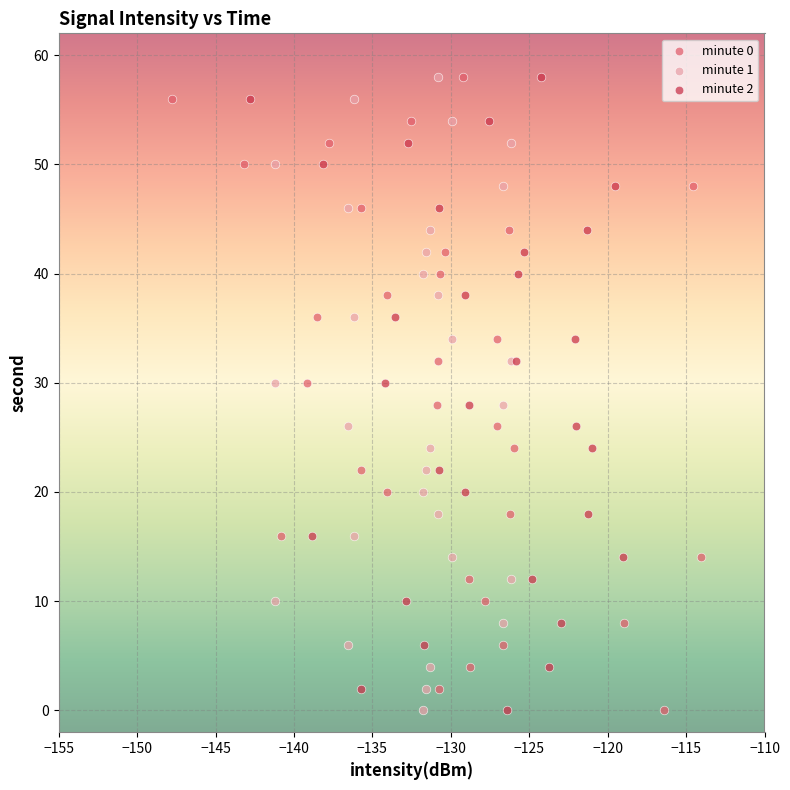

What are all the series names shown in the legend?

minute 0, minute 1, minute 2